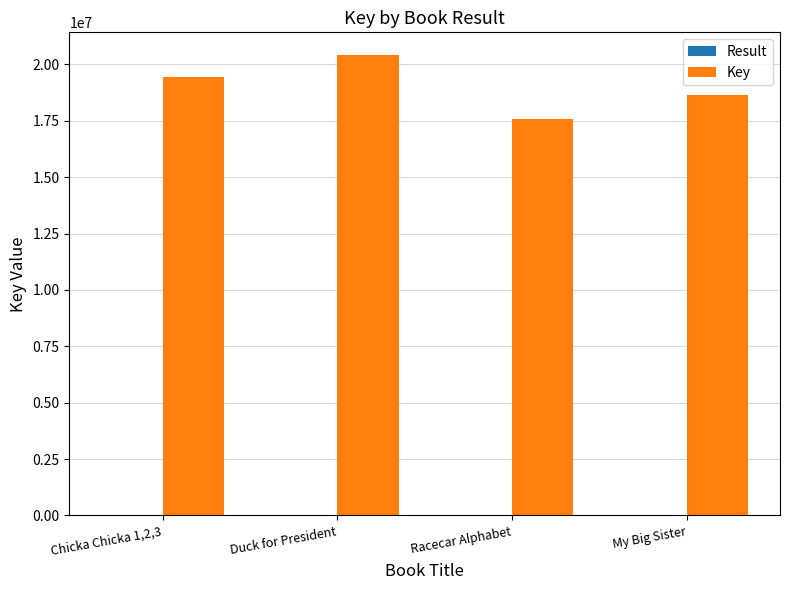

Where is Key nearest to the value 18988275?

My Big Sister